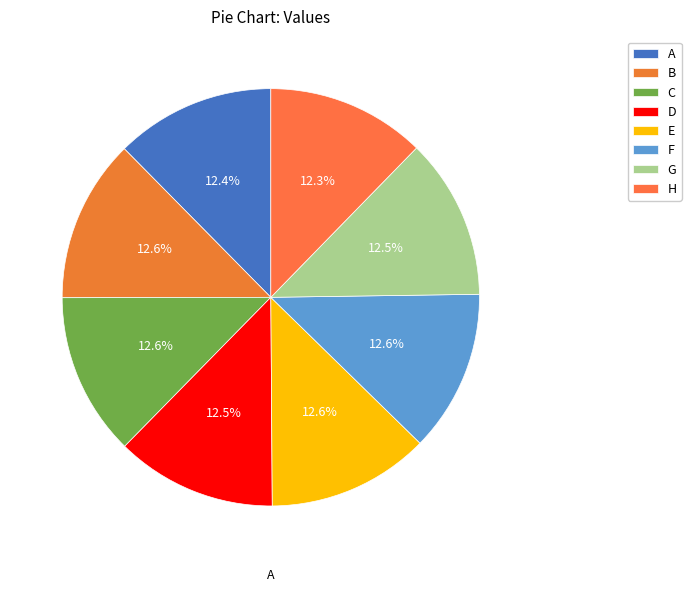

What percentage is the E slice, to the nearest percent?

13%